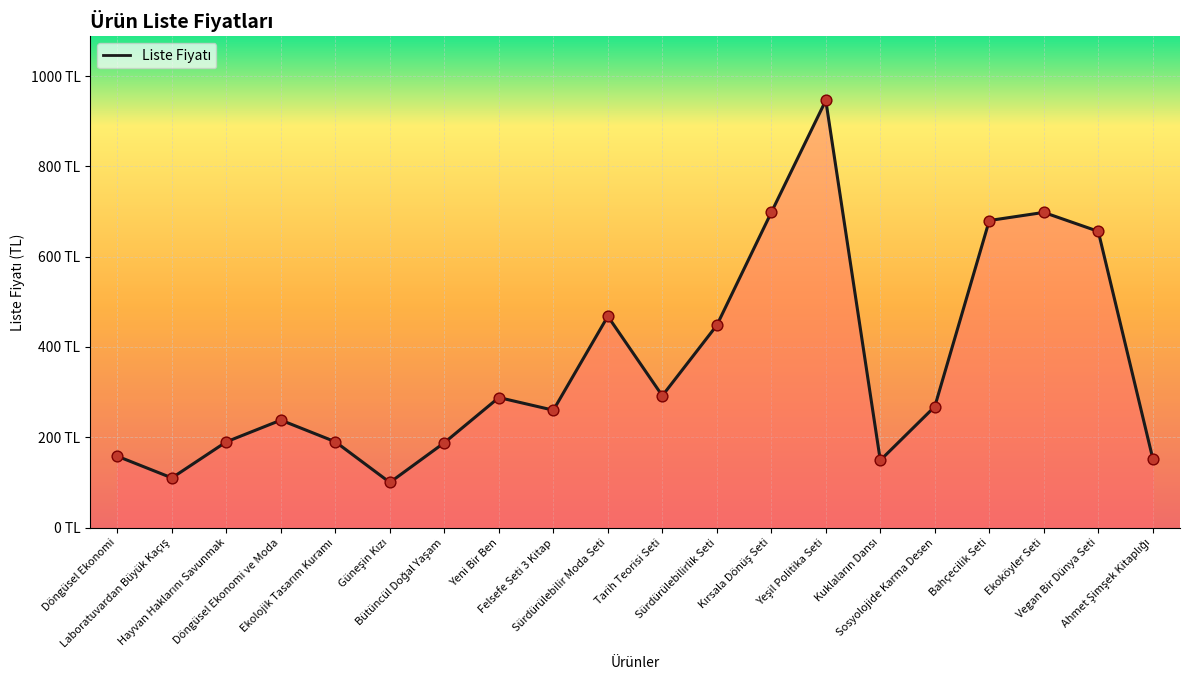

Between Güneşin Kızı and Ekoköyler Seti, which is larger?

Ekoköyler Seti